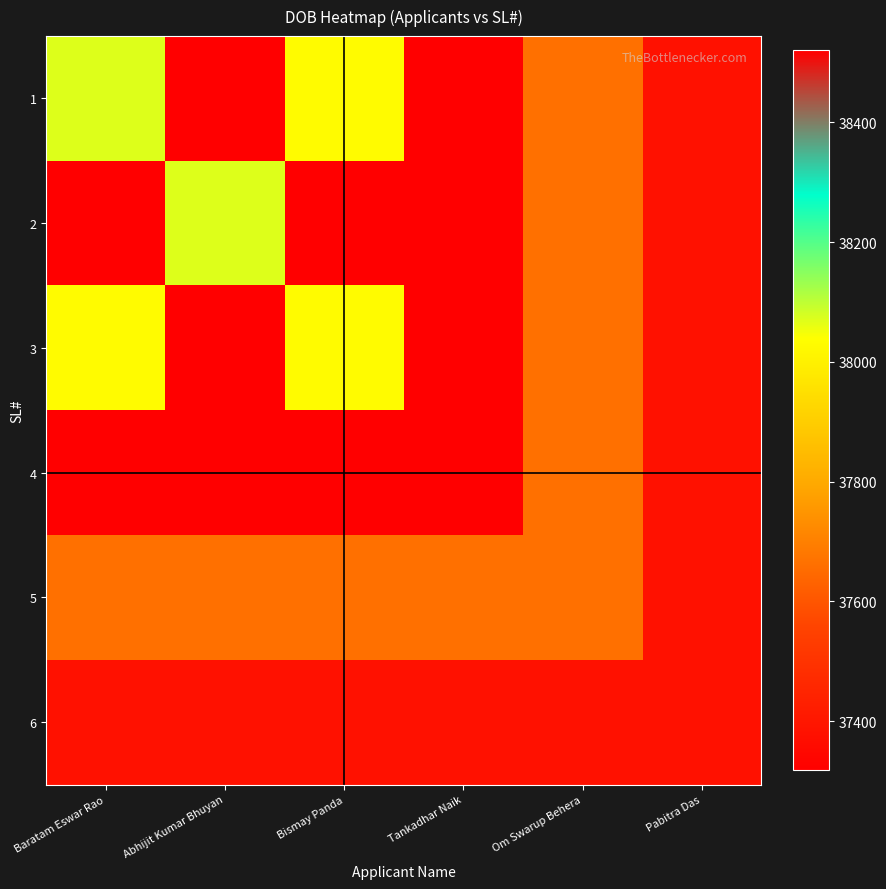

Between Abhijit Kumar Bhuyan and Tankadhar Naik, which is larger?

Abhijit Kumar Bhuyan